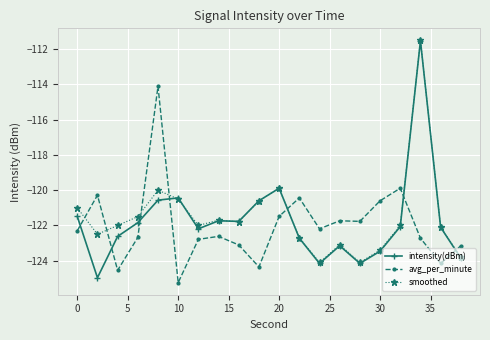

Is this an area chart (filled region under the line)?

No